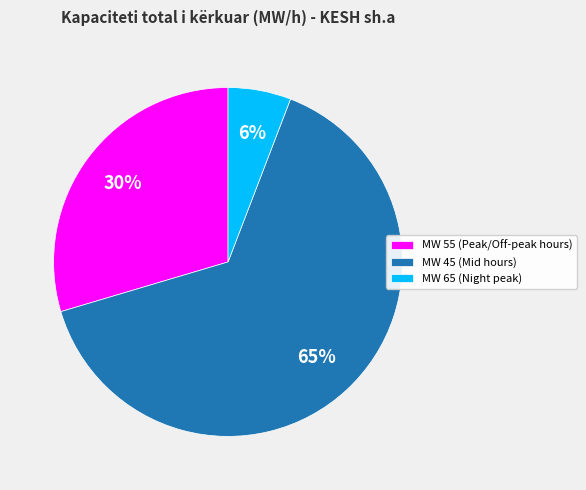

True or false: MW 45 (Mid hours) accounts for 58% of the total.

False